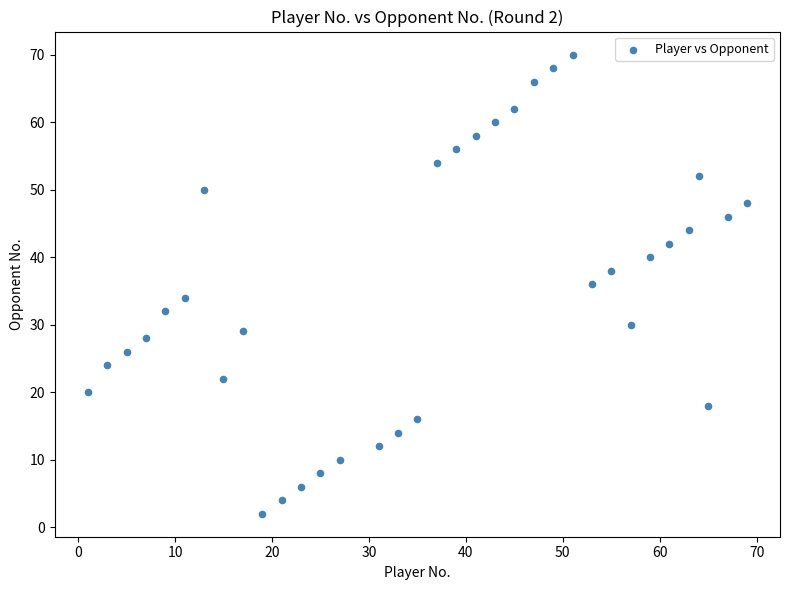

What is the range of X values (max minus min)?

68